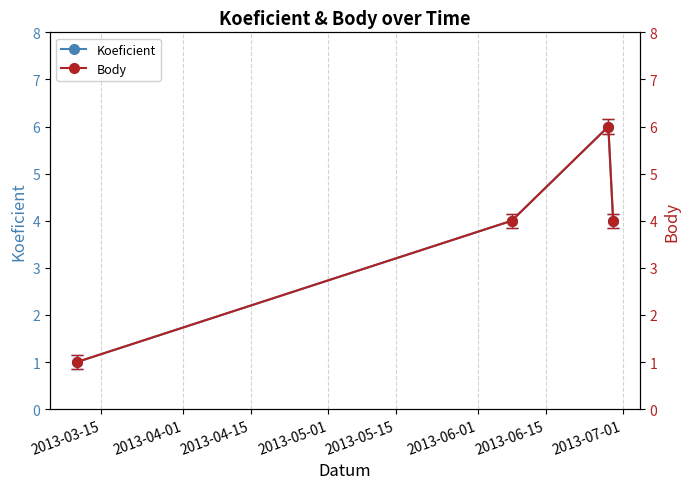

Which series has the largest total across all categories?

Koeficient